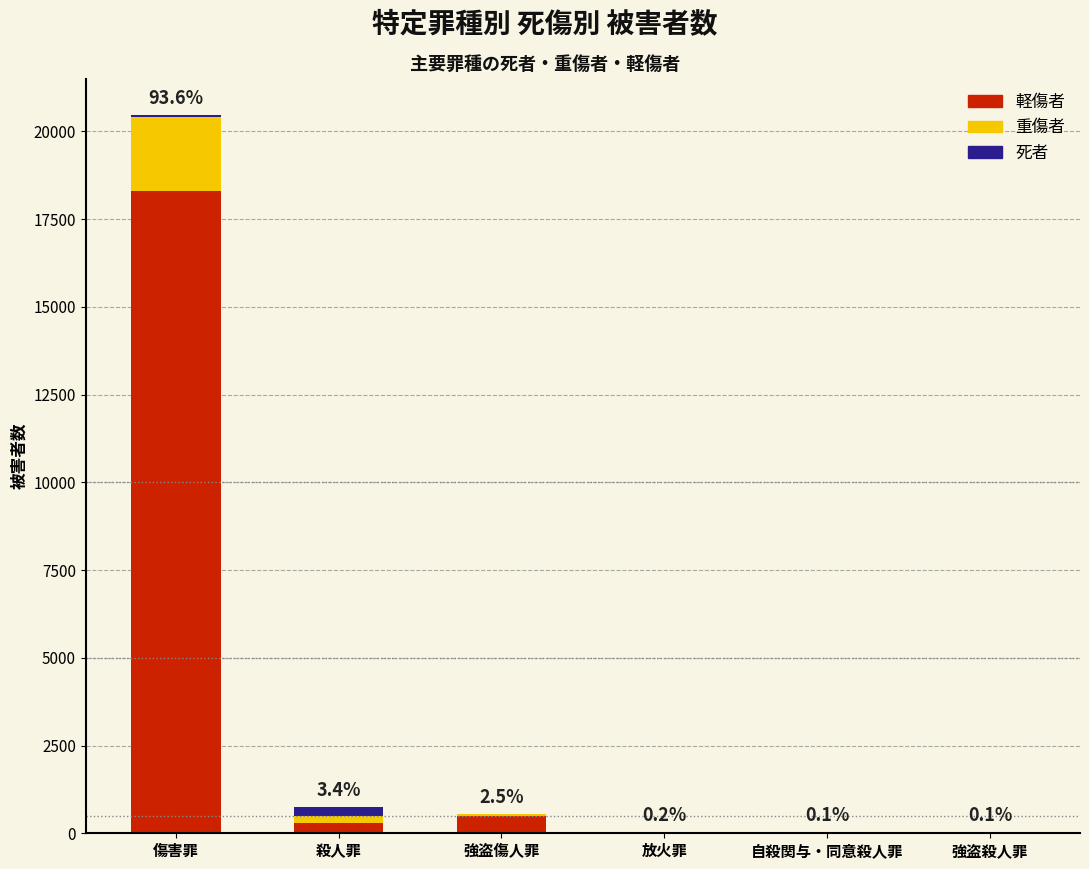

At which category is the sum across all series the highest?

傷害罪